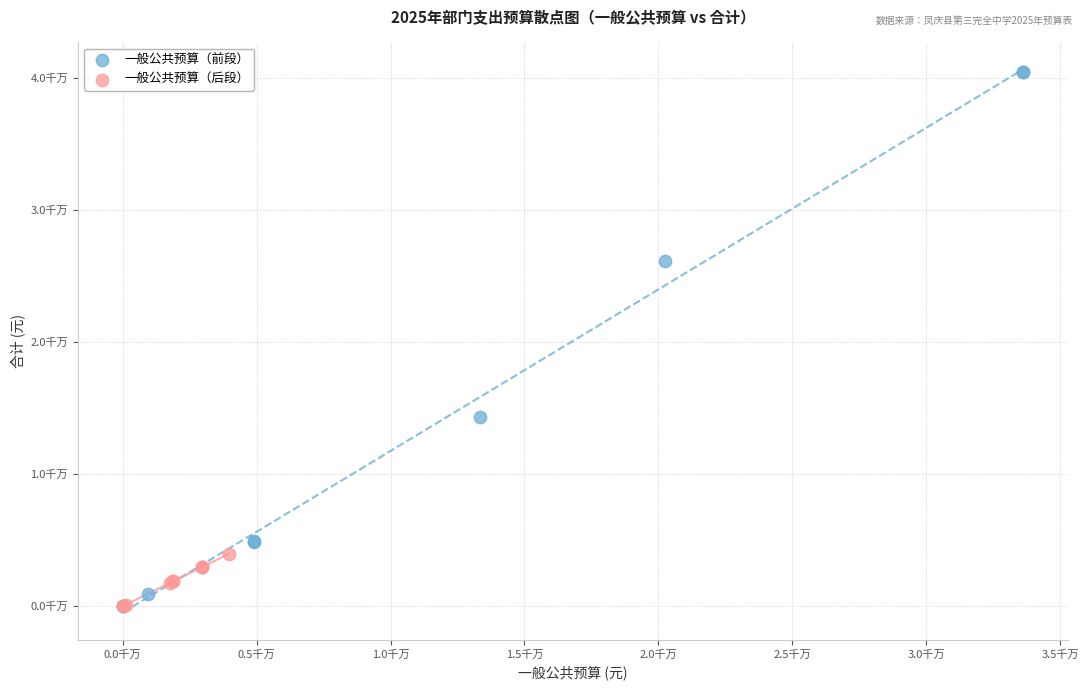

Which series contains the highest Y value?

一般公共预算（前段）